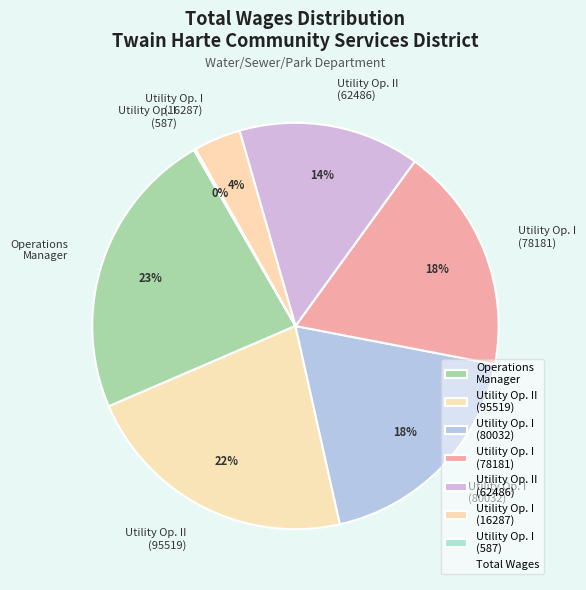

Is it true that Utility Op. I (80032) is 18% of the pie?

True